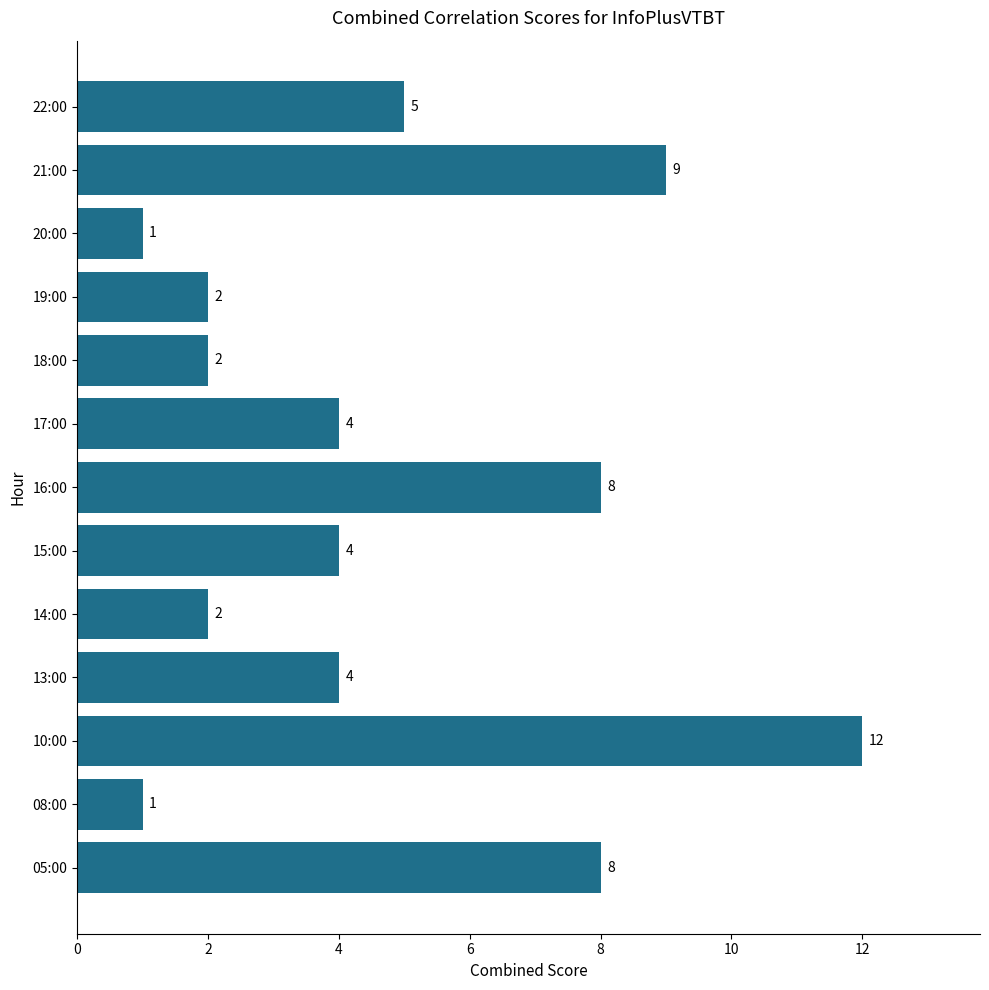

What is the average value?

5